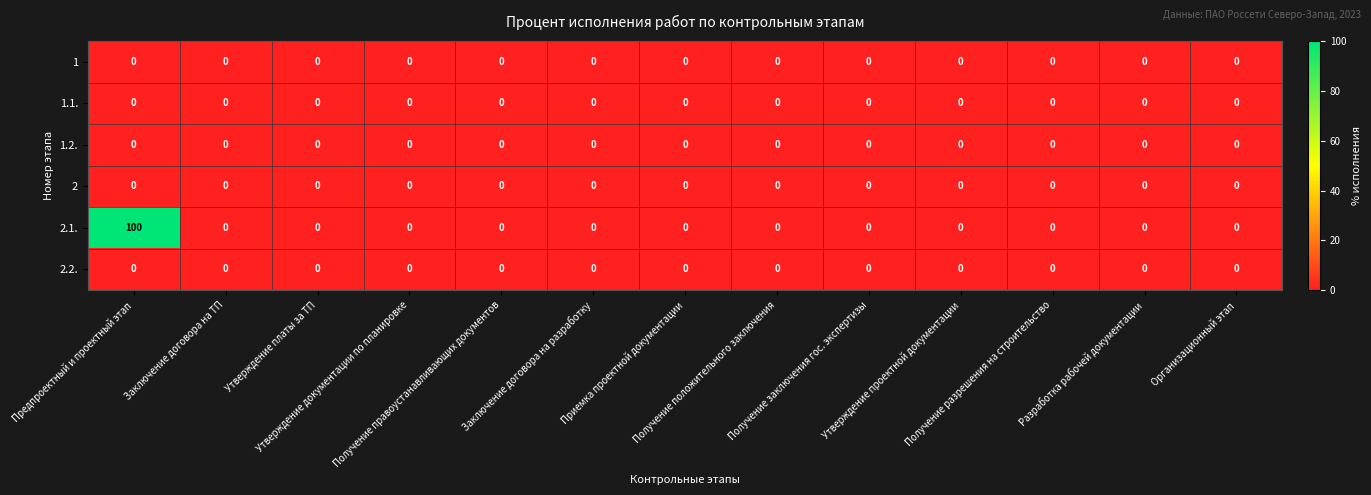

Which series has the largest range (max minus min)?

2.1.